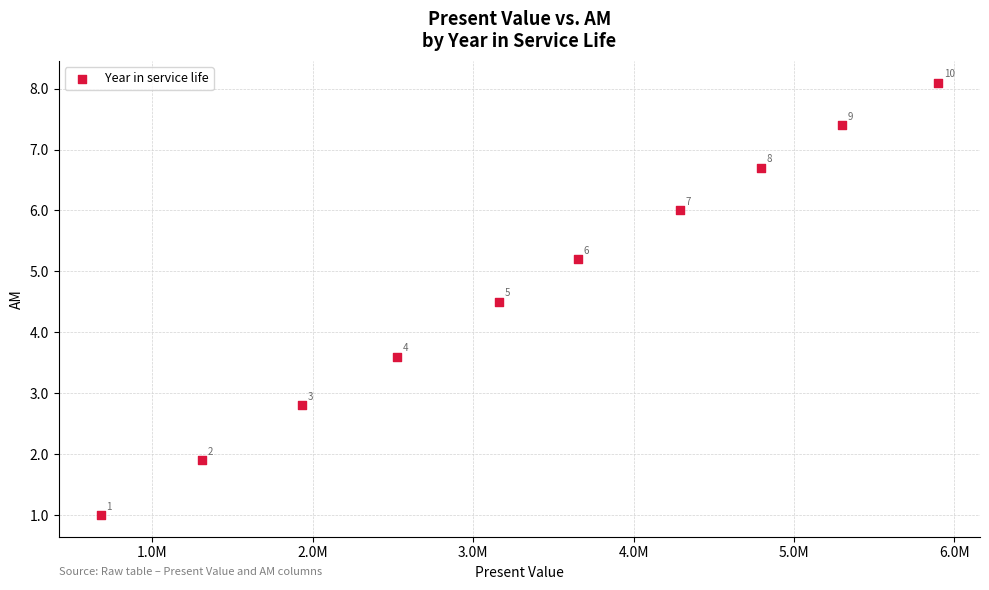

What is the range of X values (max minus min)?

5222272.2